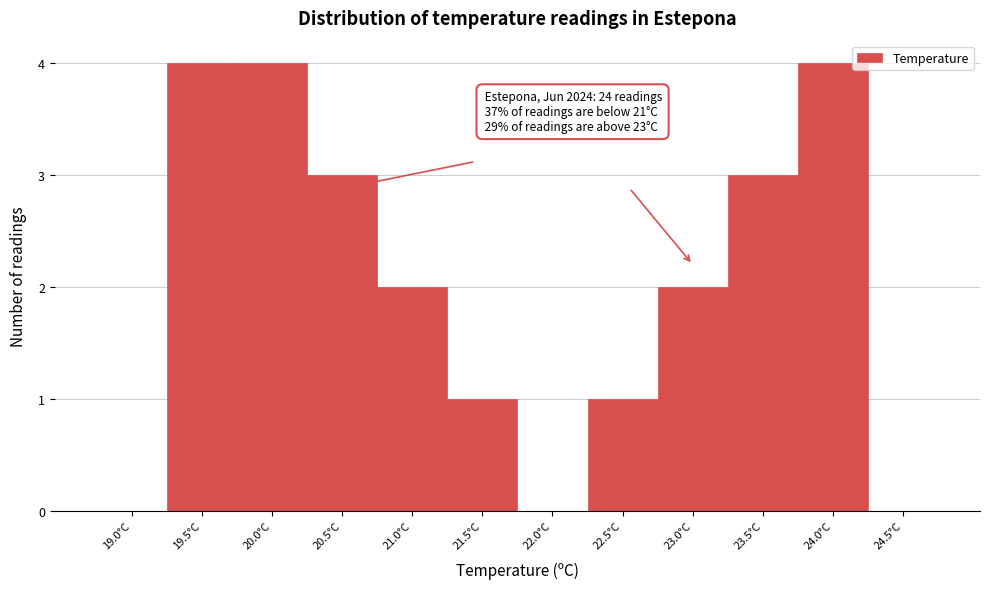

Reading left to right, extract all data points from this chart.

19.0°C=0	19.5°C=4	20.0°C=4	20.5°C=3	21.0°C=2	21.5°C=1	22.0°C=0	22.5°C=1	23.0°C=2	23.5°C=3	24.0°C=4	24.5°C=0